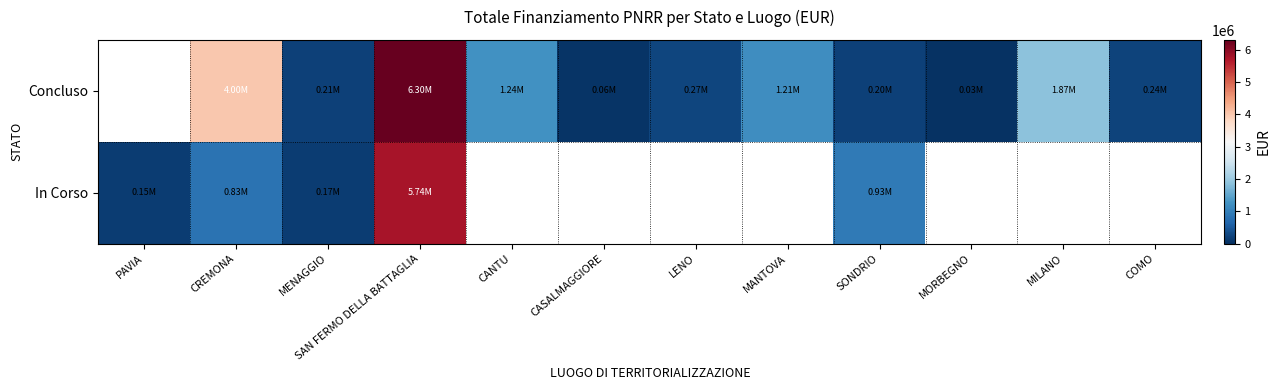

What is the difference between the maximum and minimum values in the In Corso series?

5592563.0